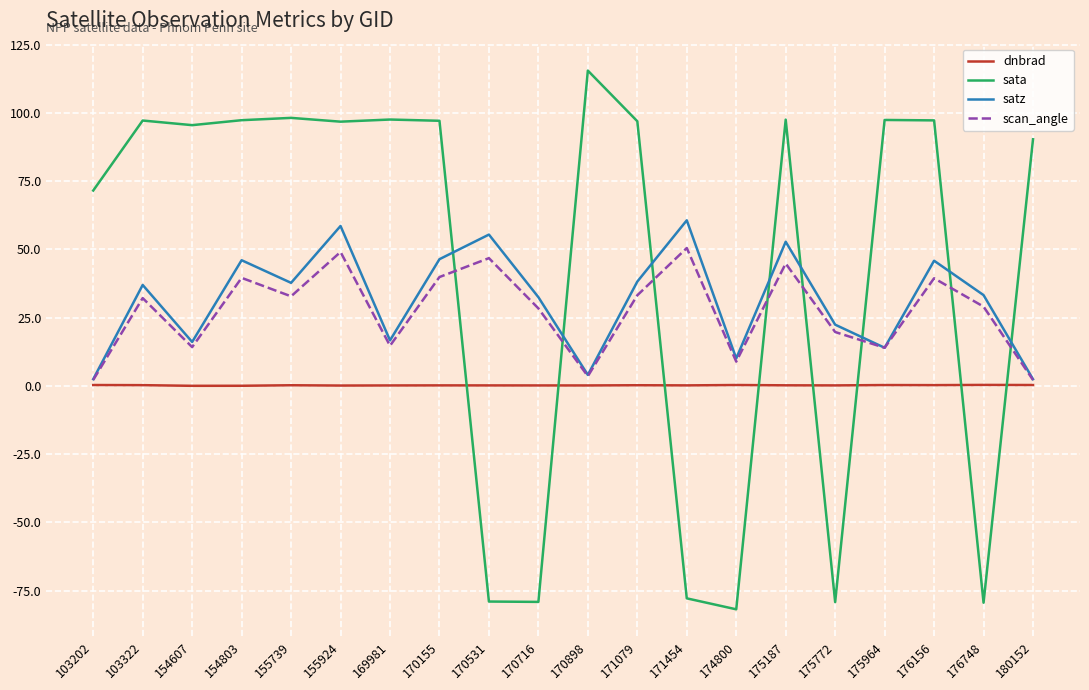

Is it true that scan_angle equals 50.5 at 171454?

True